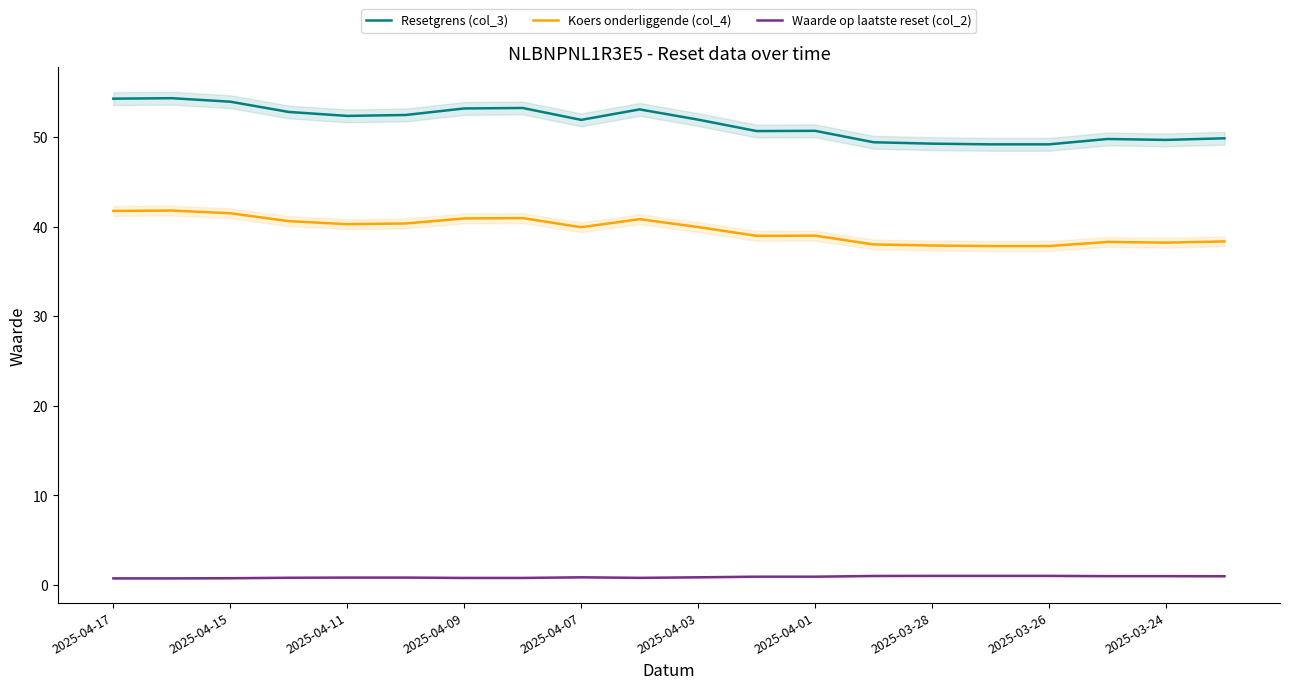

Does the chart display data point markers on the line(s)?

No